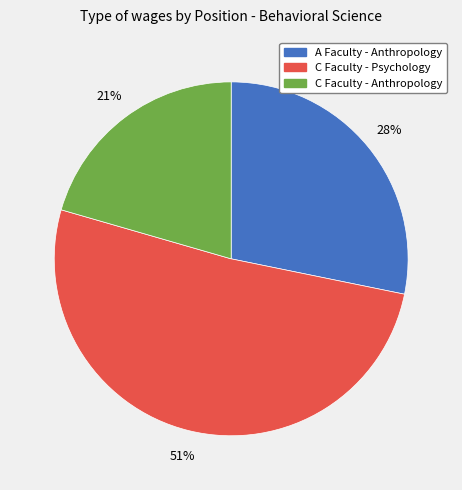

Rank the categories by value from highest to lowest.

C Faculty - Psychology, A Faculty - Anthropology, C Faculty - Anthropology